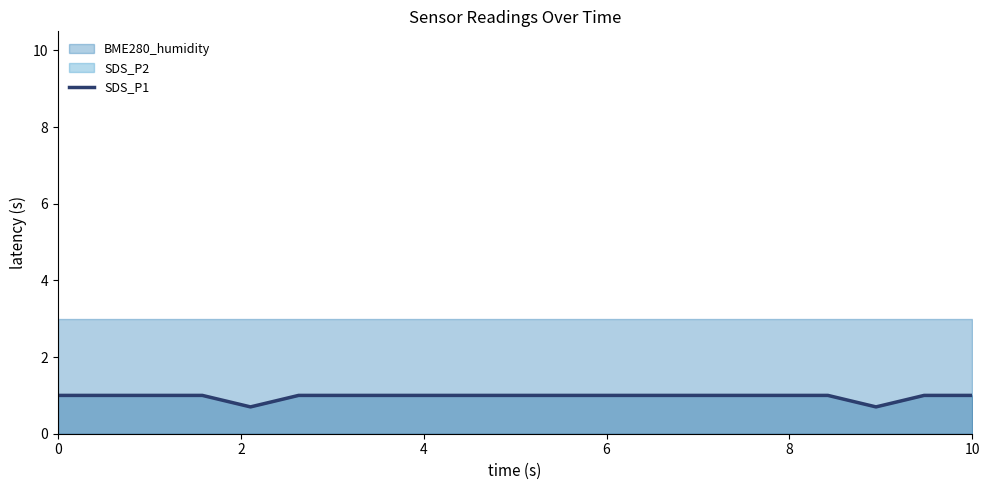

What is the maximum value for SDS_P1?

1.0